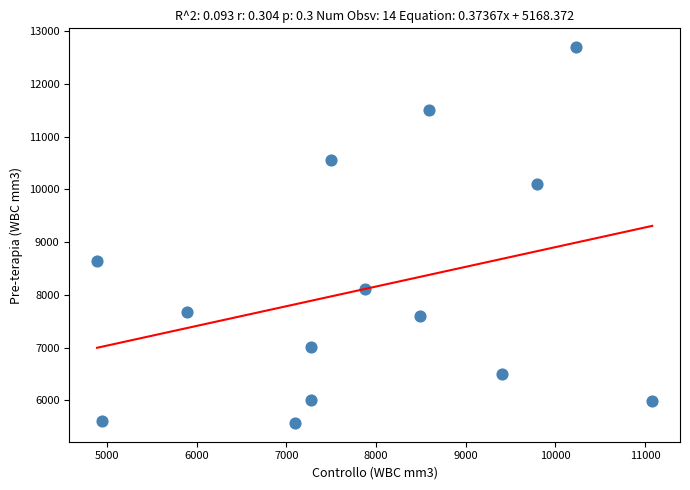

What Y value in the scatter plot is closest to 9135?

8650.0